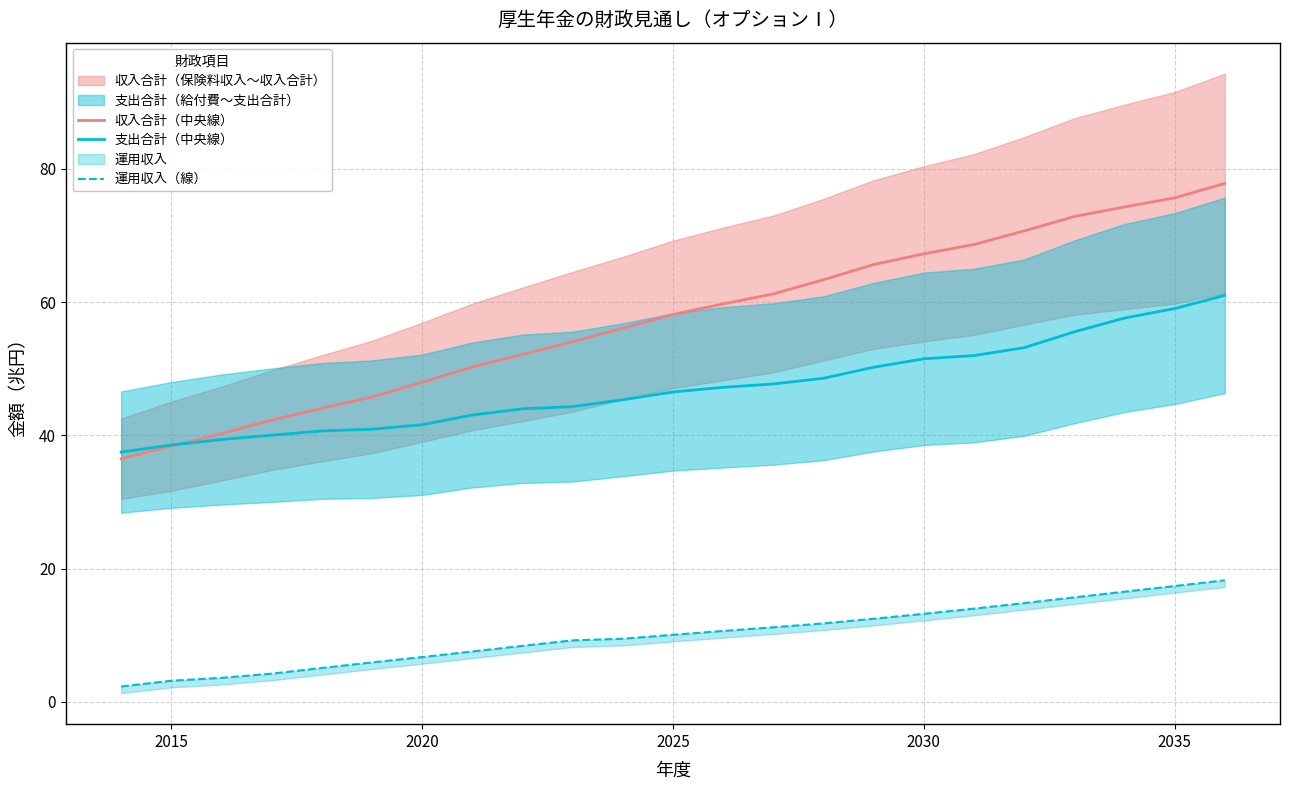

What is the average value of the 支出合計（中央線） series?

47.2